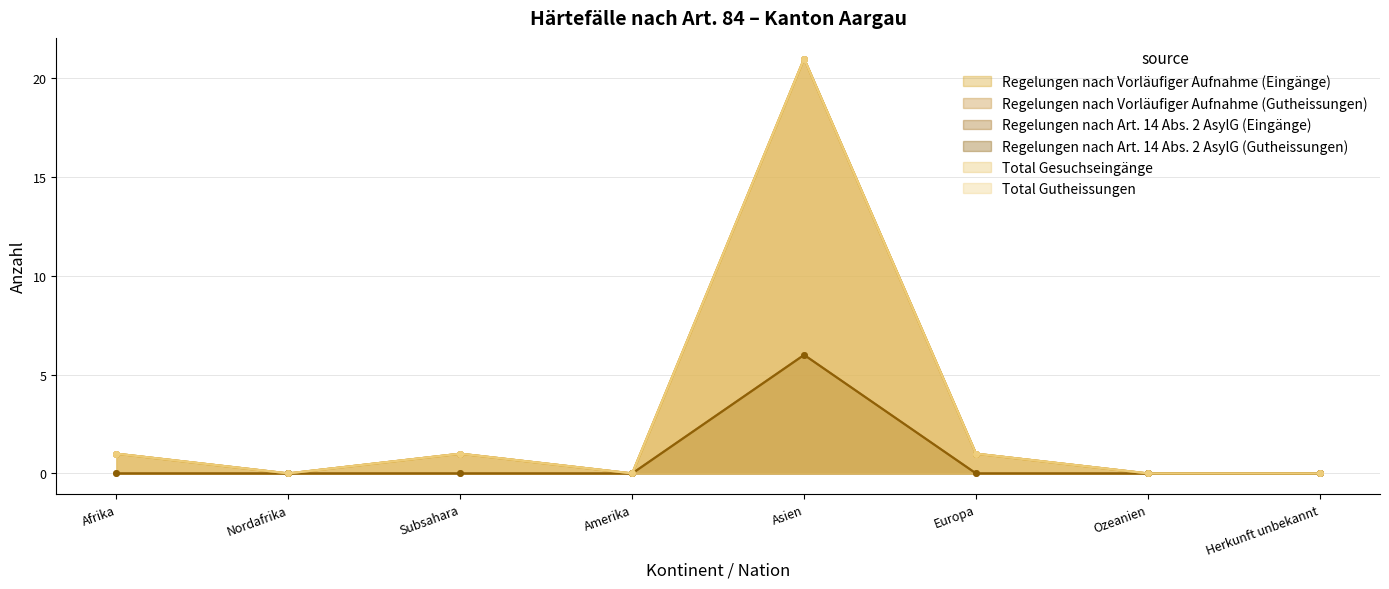

True or false: Regelungen nach Vorläufiger Aufnahme (Eingänge) and Total Gutheissungen intersect in this chart.

False